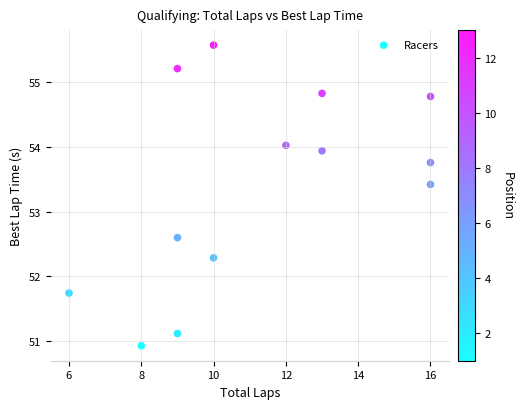

What is the range of Y values (max minus min)?

4.6